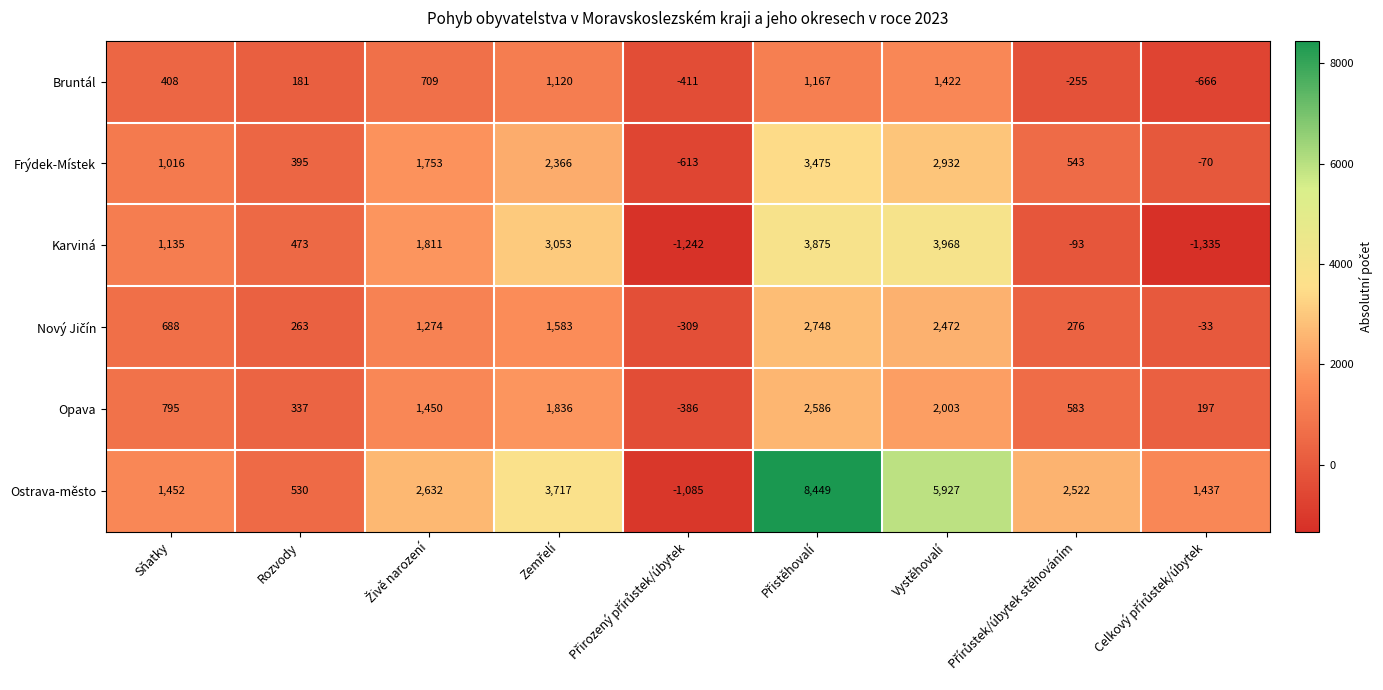

How many values in Opava are above zero?

8